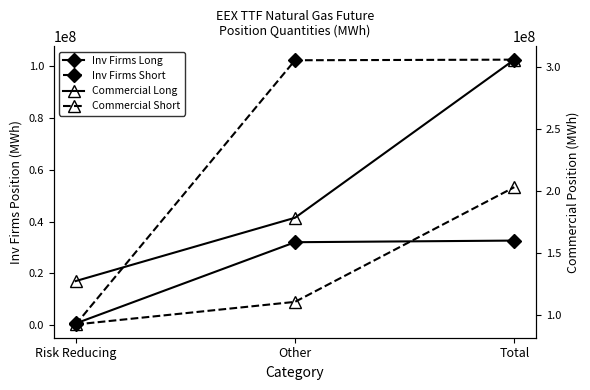

Rank the series by their maximum value, from lowest to highest.

Inv Firms Long, Inv Firms Short, Commercial Short, Commercial Long